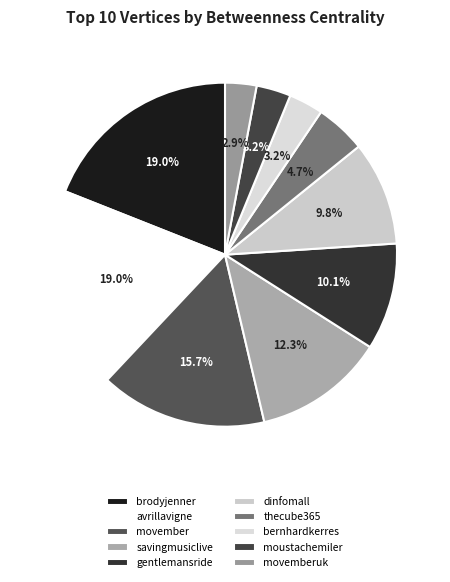

Is there any slice that represents more than half of the pie?

No